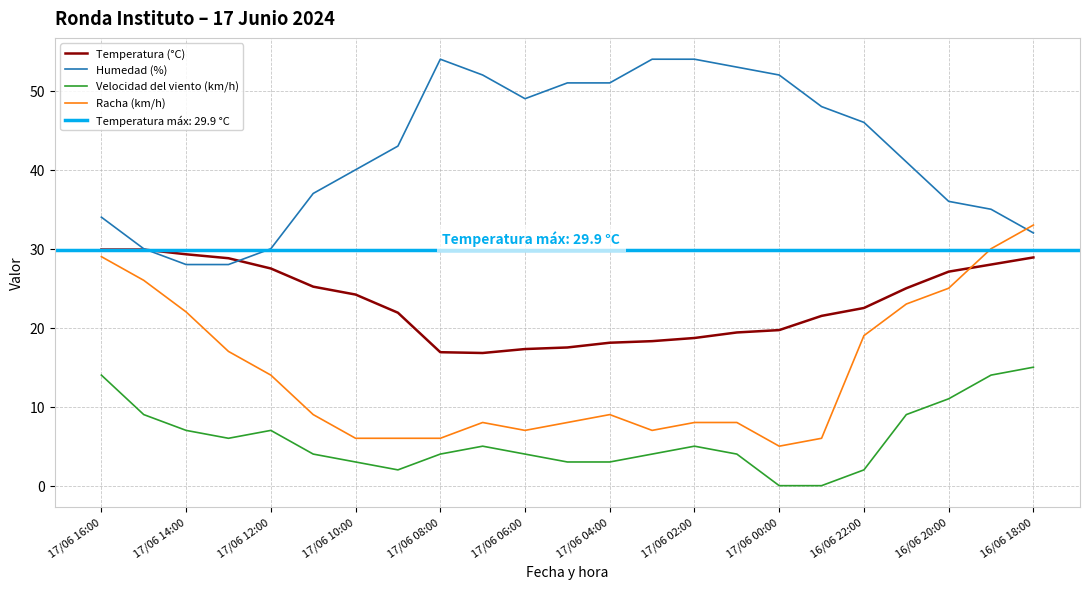

Is it true that Humedad (%) equals 49.7 at 17/06 12:00?

False